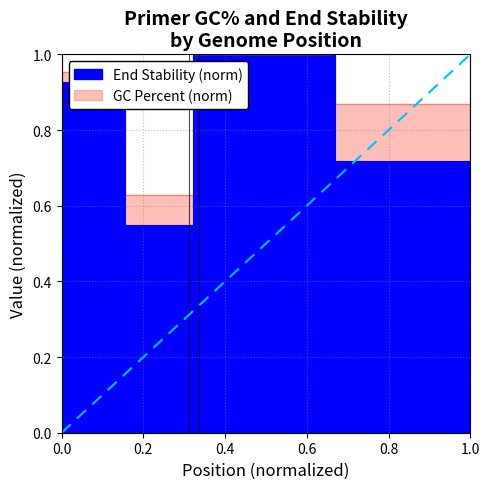

Reading left to right, extract all data points from this chart.

PRIMER_RIGHT_0_GC_PERCENT: 1.0	0.6	1.0	0.9
PRIMER_RIGHT_0_END_STABILITY: 0.9	0.5	1.0	0.7